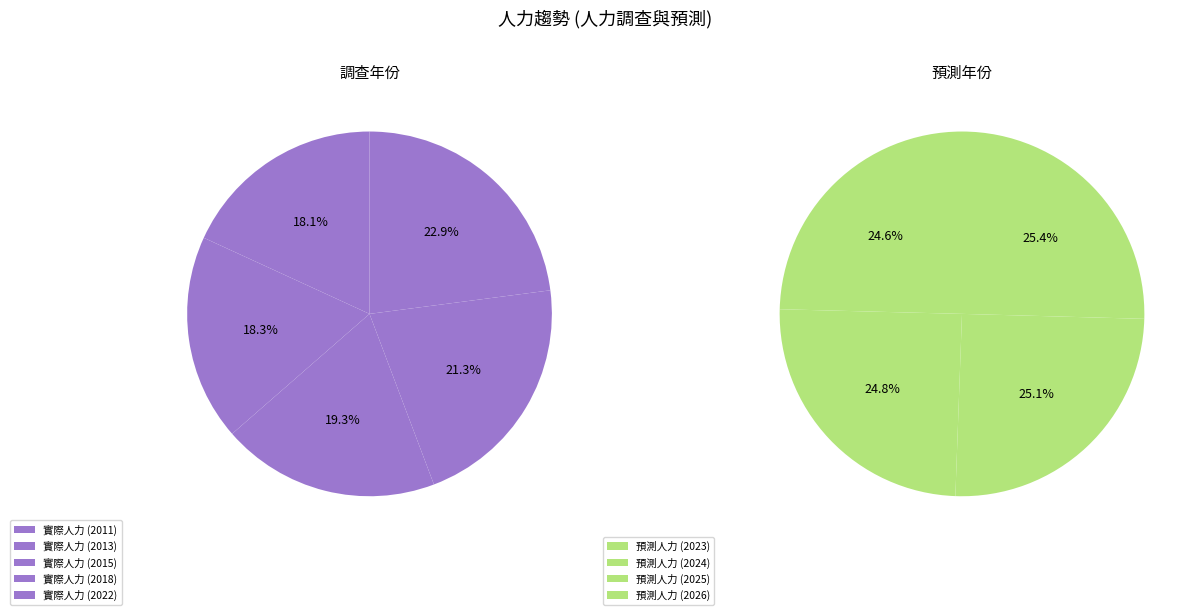

How many segments does this pie chart have?

9